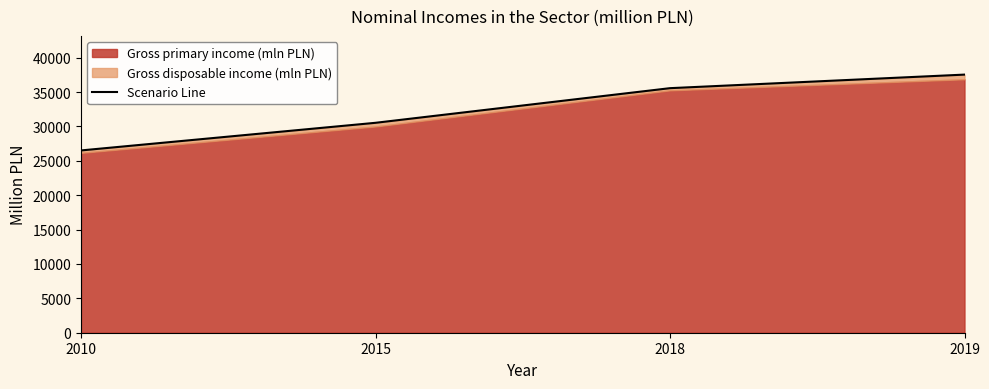

Where does the data first go above 35567?

2019